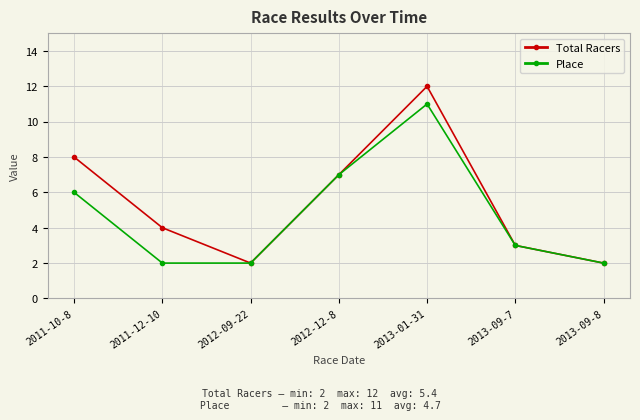

Reading right to left, extract all data points from this chart.

Total Racers: 2013-09-8=2	2013-09-7=3	2013-01-31=12	2012-12-8=7	2012-09-22=2	2011-12-10=4	2011-10-8=8
Place: 2013-09-8=2	2013-09-7=3	2013-01-31=11	2012-12-8=7	2012-09-22=2	2011-12-10=2	2011-10-8=6